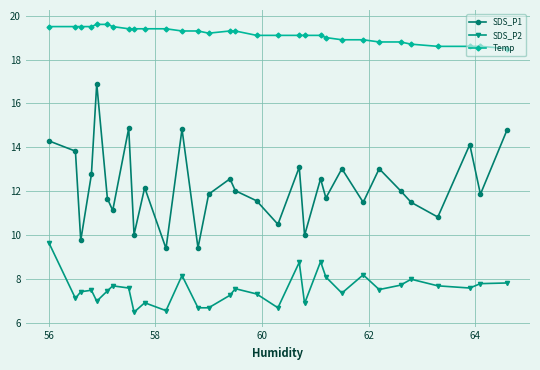

True or false: SDS_P2 and SDS_P1 intersect in this chart.

False